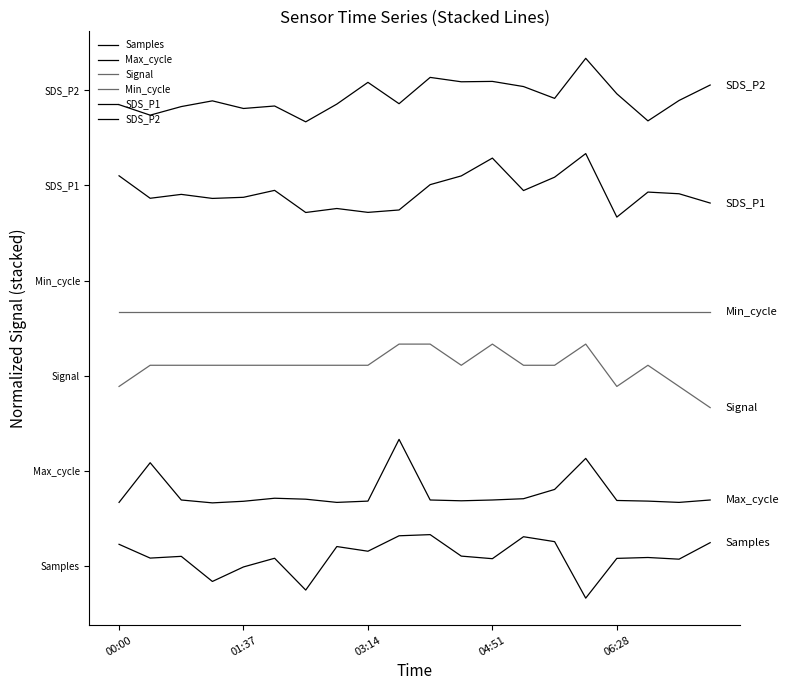

Is this an area chart (filled region under the line)?

No